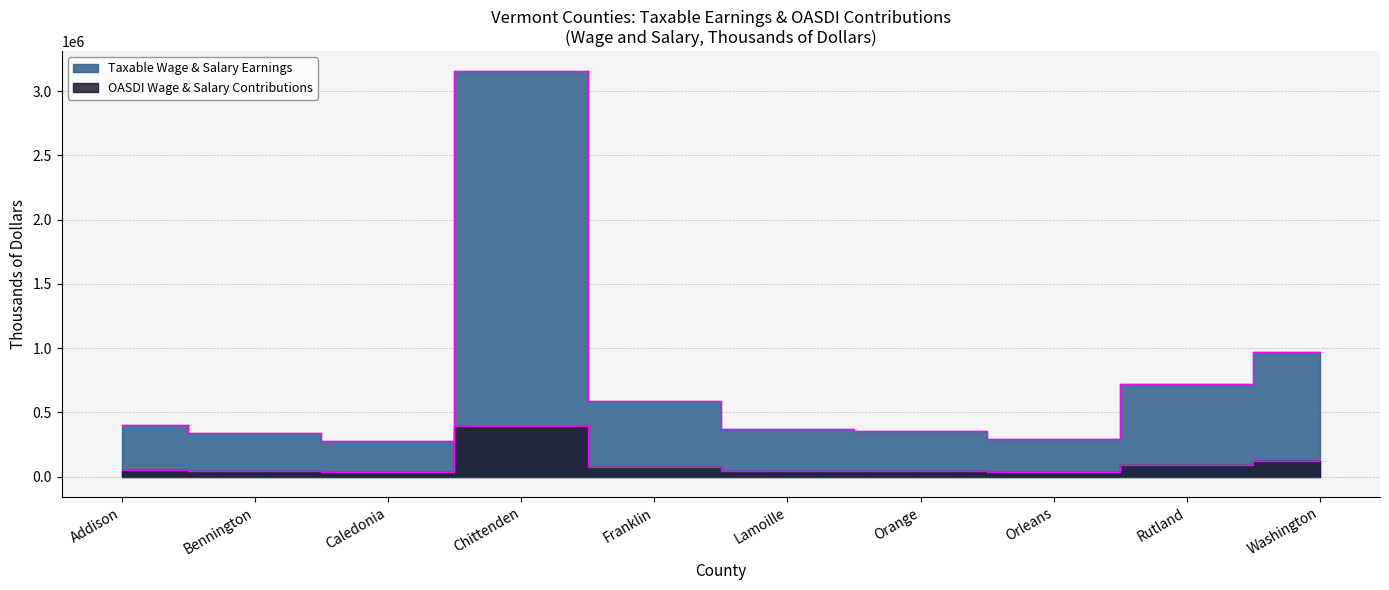

Between Orleans and Washington, which series saw the biggest shift?

Taxable Wage & Salary Earnings